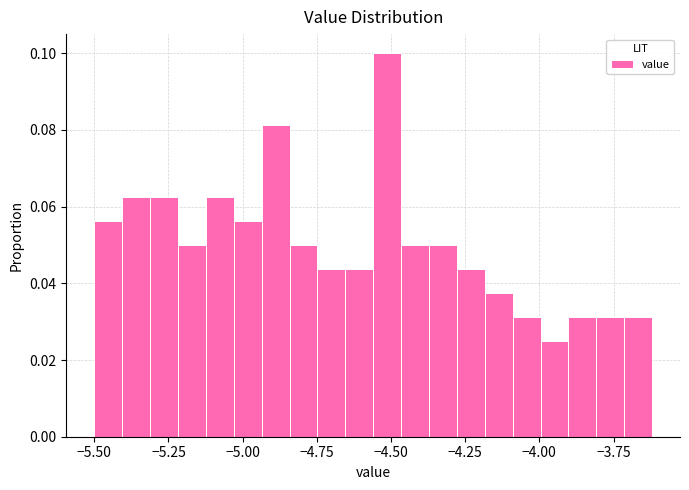

Read against the x-axis, roughly where is the centre of the tallest bar?

-4.50